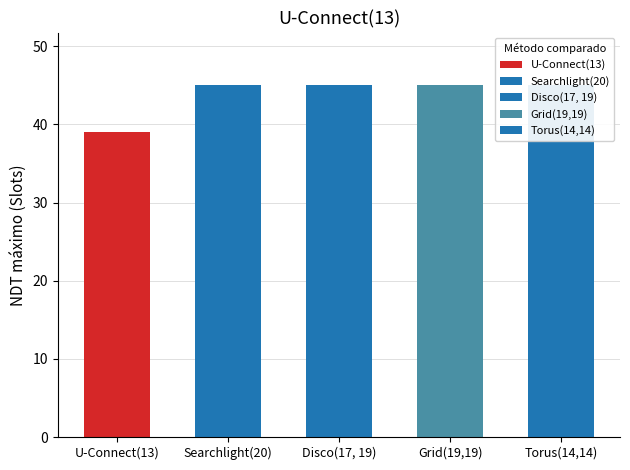

At how many categories does at least one series exceed 8?

5